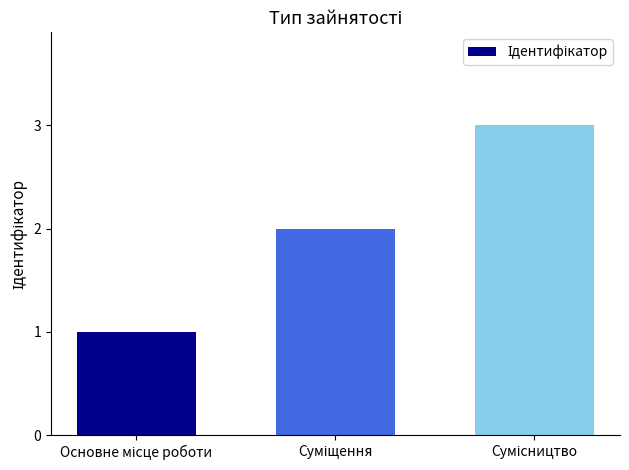

What is the greatest value displayed?

3